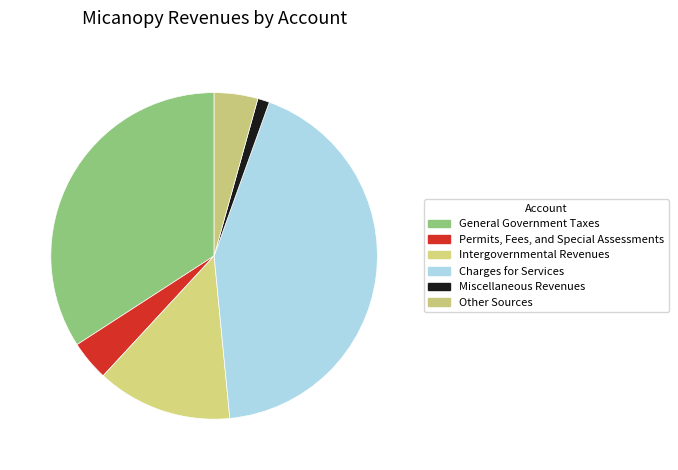

How many segments does this pie chart have?

6